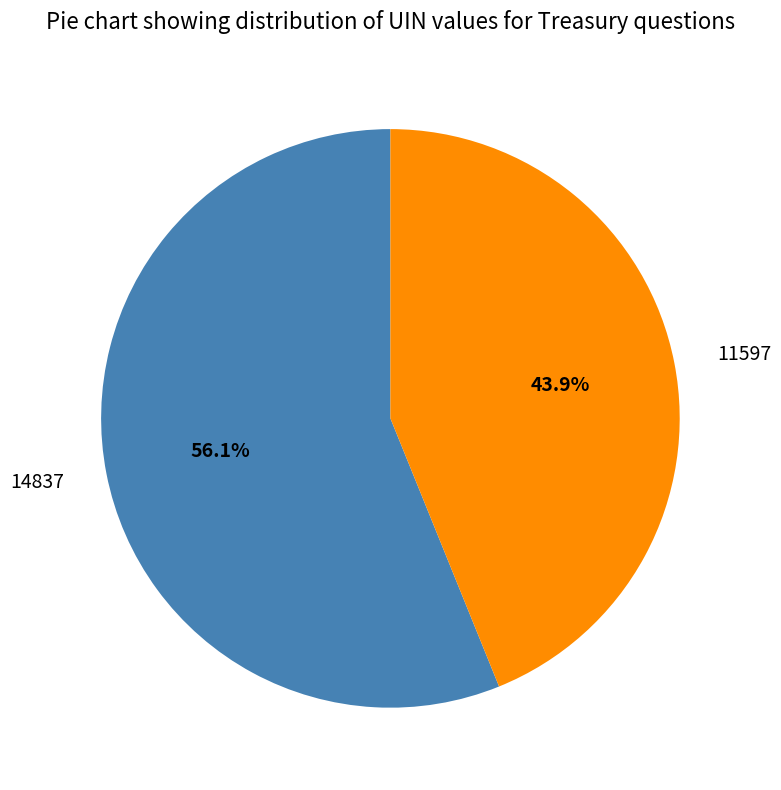

To the nearest percent, what is the combined percentage of 11597 and 14837?

100%